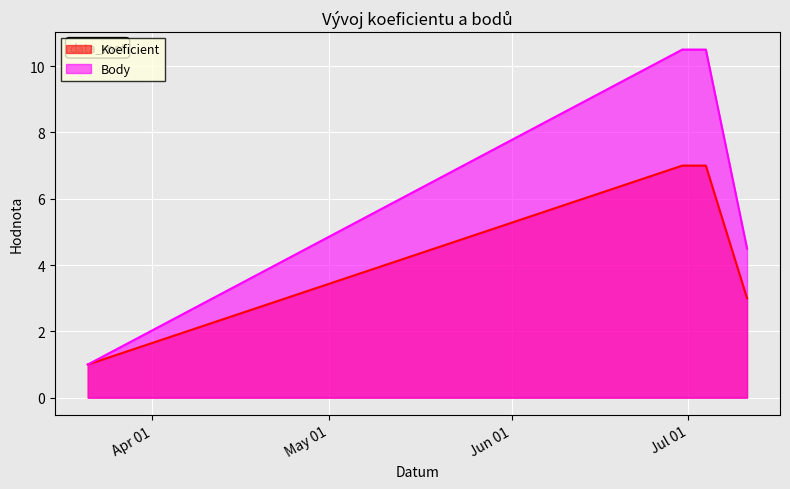

What is the lowest value of the Koeficient series?

1.0